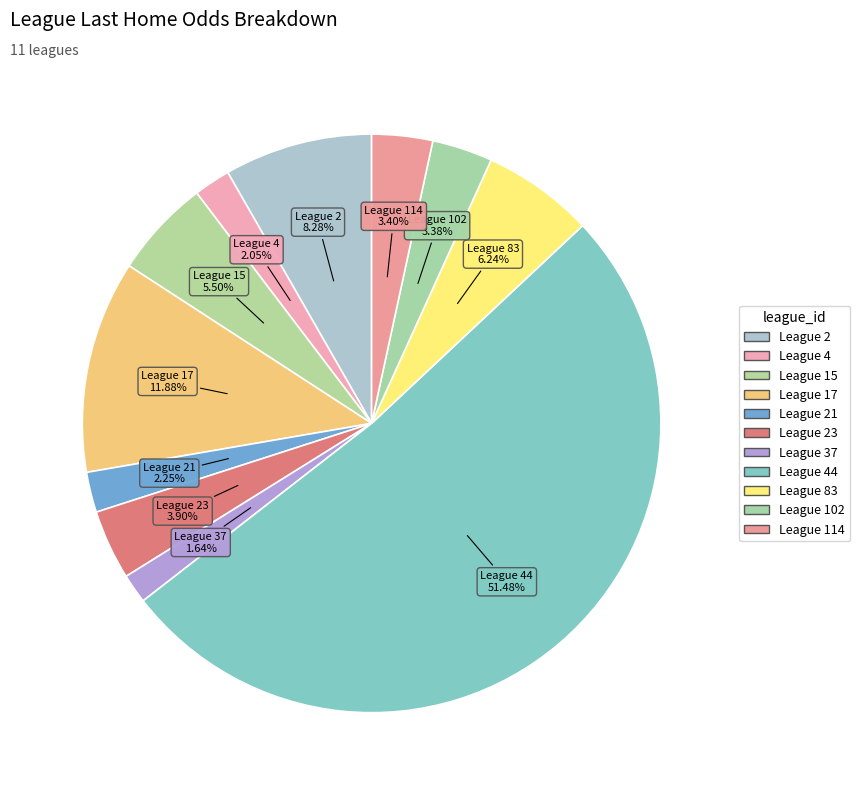

How many slices are in this pie chart?

11